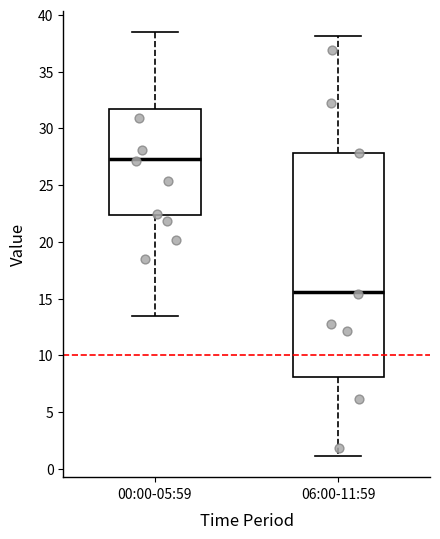

Reading left to right, read every box against the y-axis: the position of its median line, the range the box covers, and the ends of its whiskers. The values are not printed on the chart, so give them approximately, as read against the axis.

00:00-05:59: median 27.5, box 22.5 to 31.5, whiskers 13.5 to 38.5
06:00-11:59: median 15.5, box 8.0 to 28.0, whiskers 1.0 to 38.0